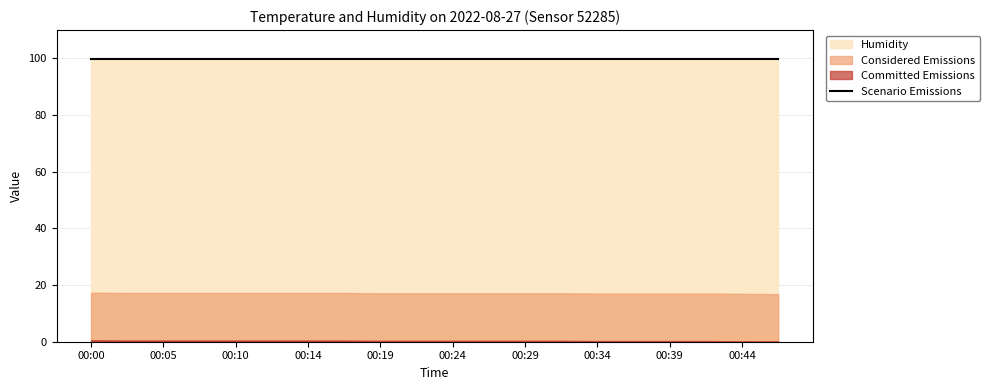

What is the minimum value for temperature?

16.8